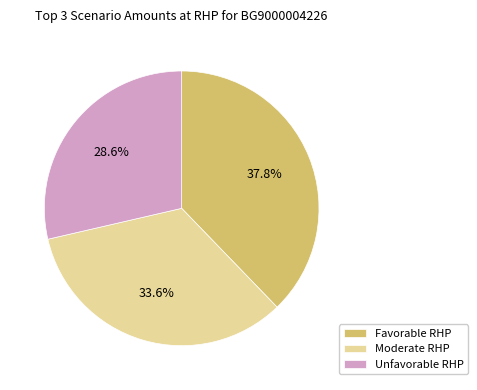

What is the total percentage of Favorable RHP and Moderate RHP?

71.4%